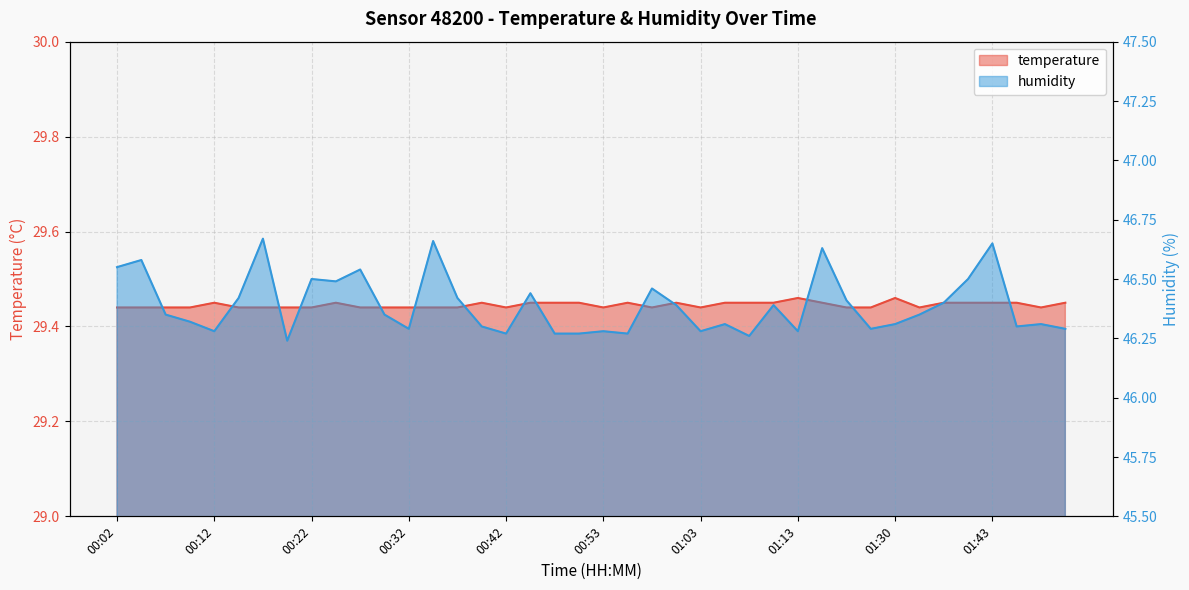

What is the difference between the second highest and minimum values in the humidity series?

0.4